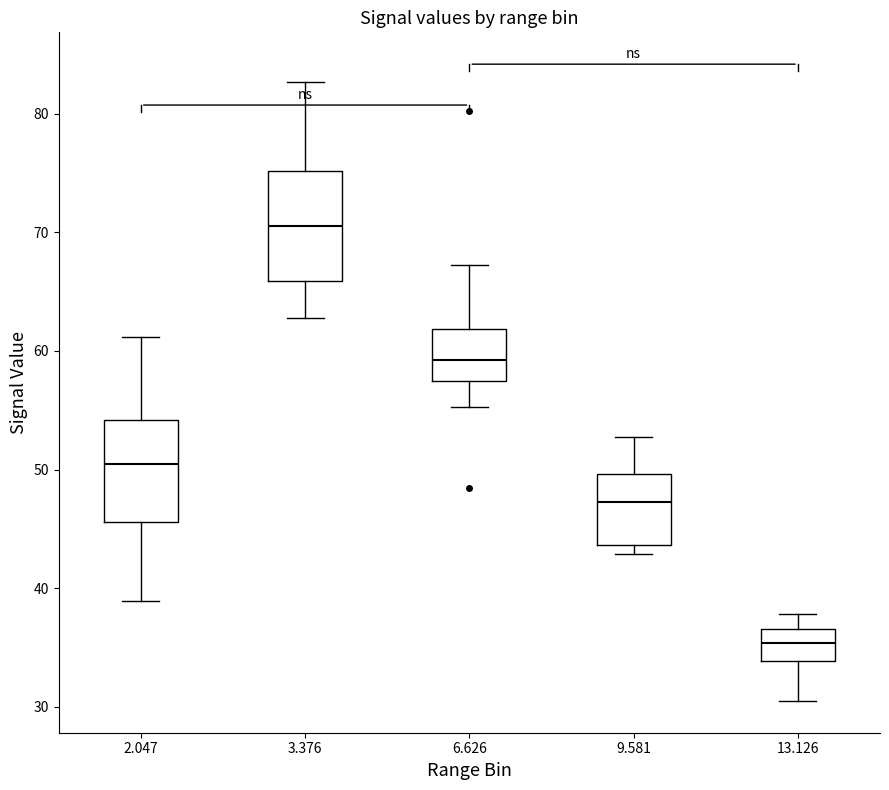

Reading left to right, read every box against the y-axis: the position of its median line, the range the box covers, and the ends of its whiskers. The values are not printed on the chart, so give them approximately, as read against the axis.

2.047: median 51, box 46 to 54, whiskers 39 to 61
3.376: median 71, box 66 to 75, whiskers 63 to 83
6.626: median 59, box 58 to 62, whiskers 55 to 67
9.581: median 47, box 44 to 50, whiskers 43 to 53
13.126: median 35, box 34 to 37, whiskers 31 to 38